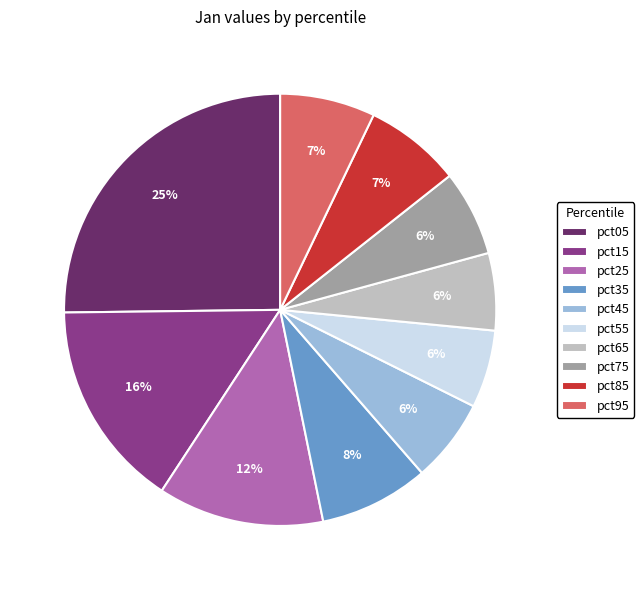

What percentage is the pct45 slice, to the nearest percent?

6%